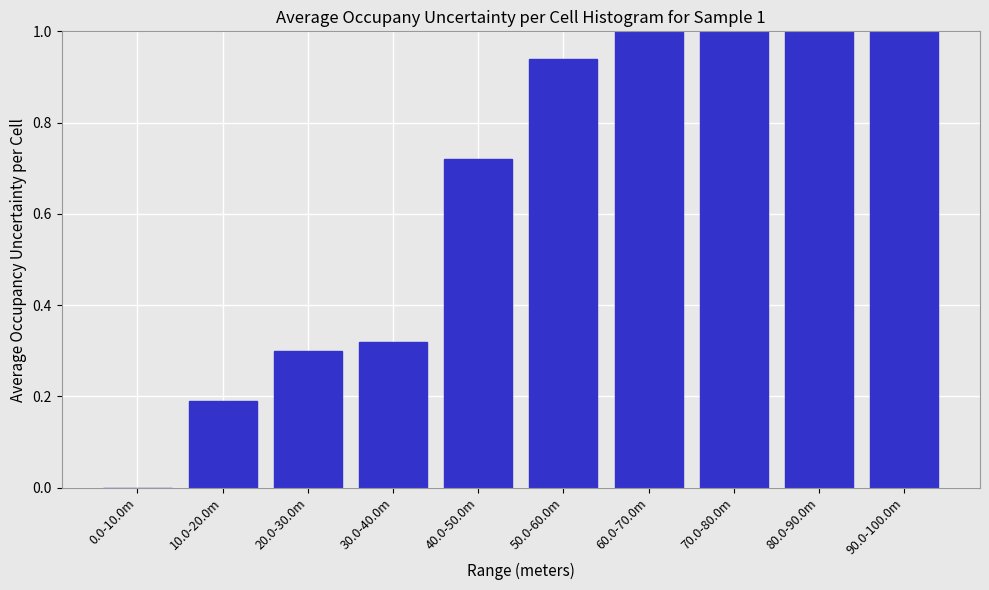

What is the change in value from 20.0-30.0m to 90.0-100.0m?

+0.7